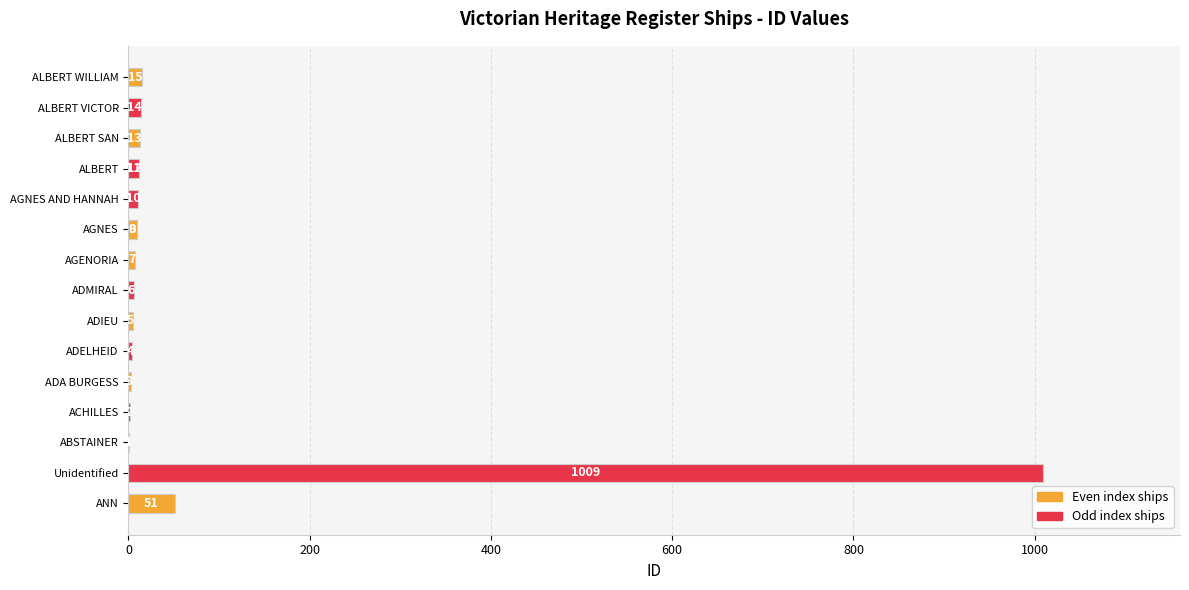

Does the chart contain stacked bars?

No